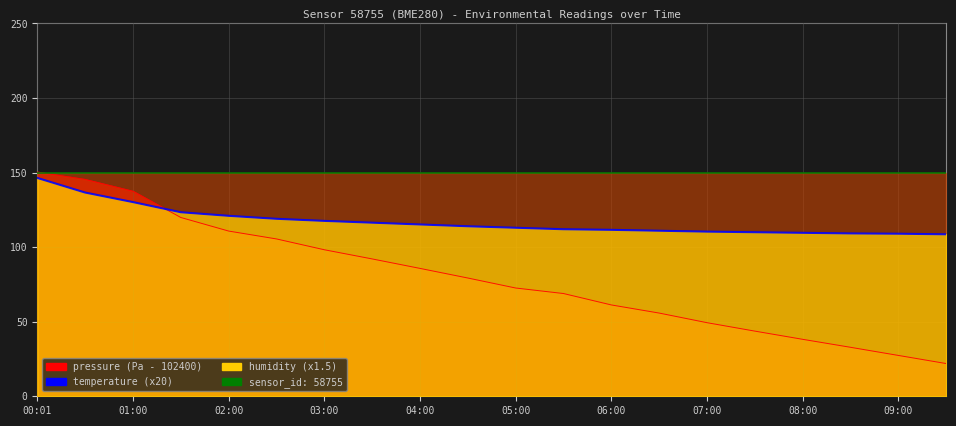

Does the chart have visible grid lines?

Yes